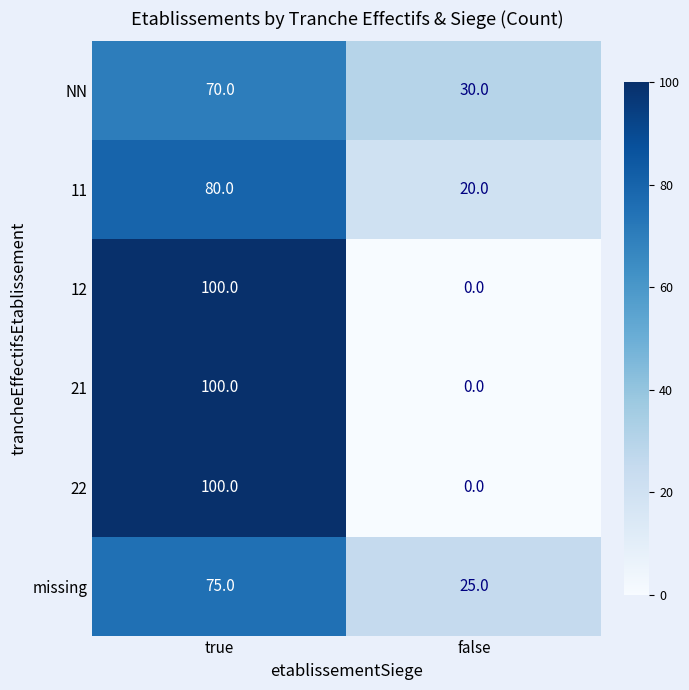

Reading right to left, list all the values displayed in this chart.

NN: false=30	true=70
11: false=20	true=80
12: false=0	true=100
21: false=0	true=100
22: false=0	true=100
missing: false=25	true=75